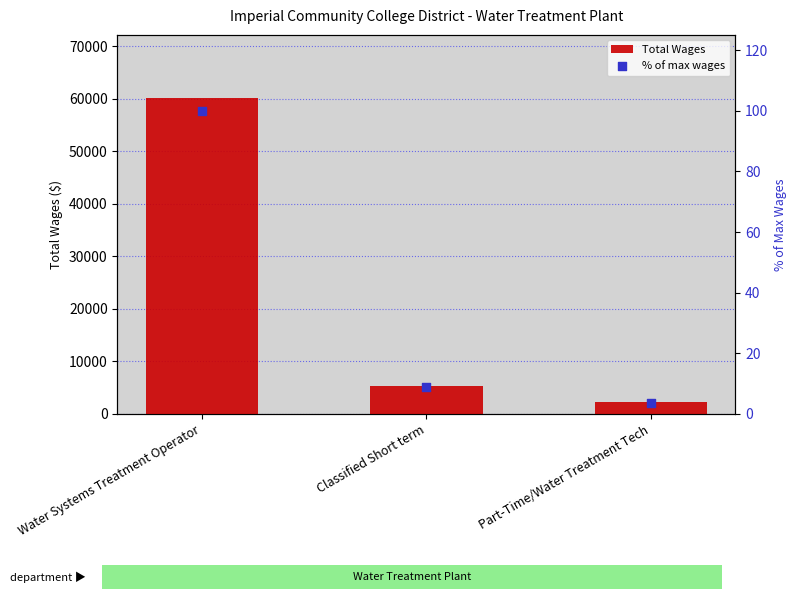

Which series contains the highest Y value?

Total Wages